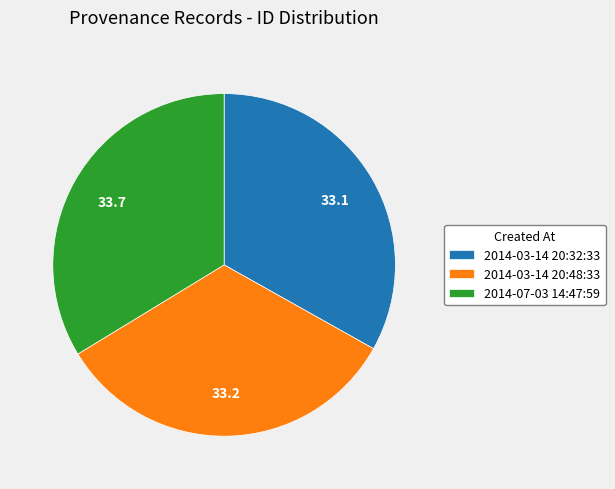

Approximately how many times larger is the value at 2014-03-14 20:32:33 compared to 2014-03-14 20:48:33?

1.0